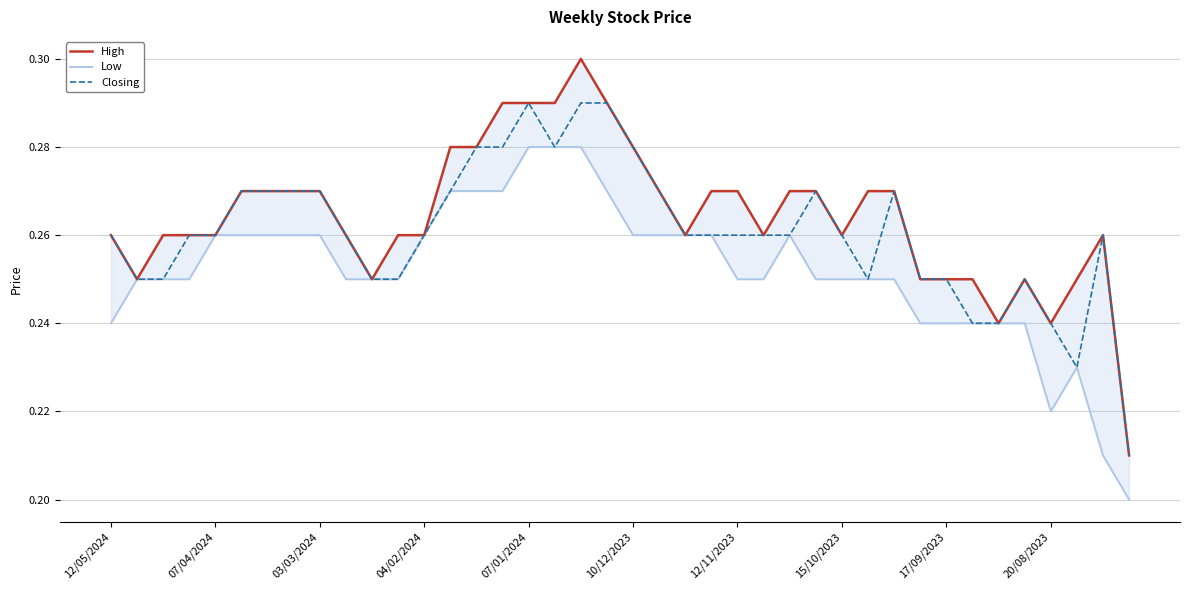

Rank the series at 15/10/2023 from highest to lowest value.

High, Closing, Low